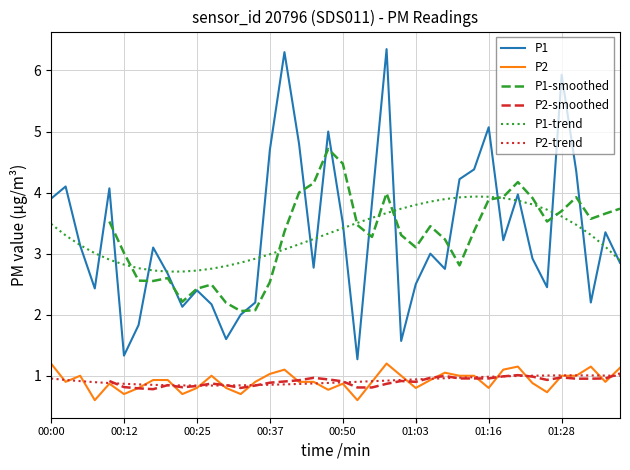

At how many categories does at least one series exceed 2?

34